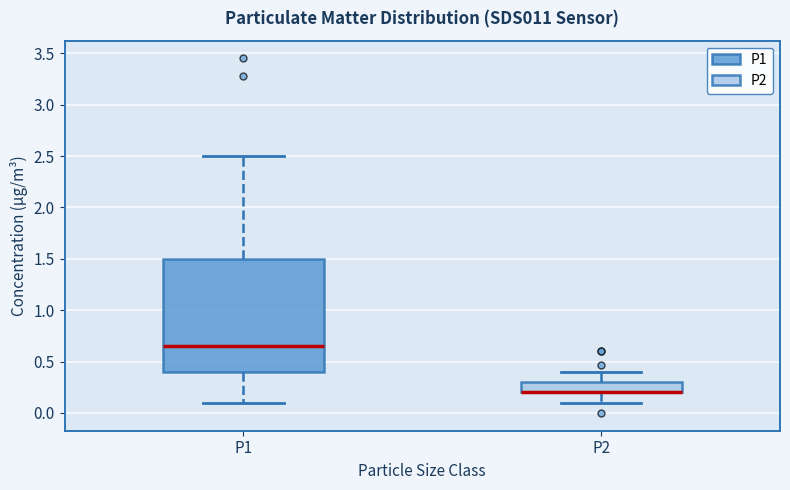

Where does the upper whisker of the box for P1 end on the y-axis? The values are not printed on the chart, so give them approximately, as read against the axis.

2.50